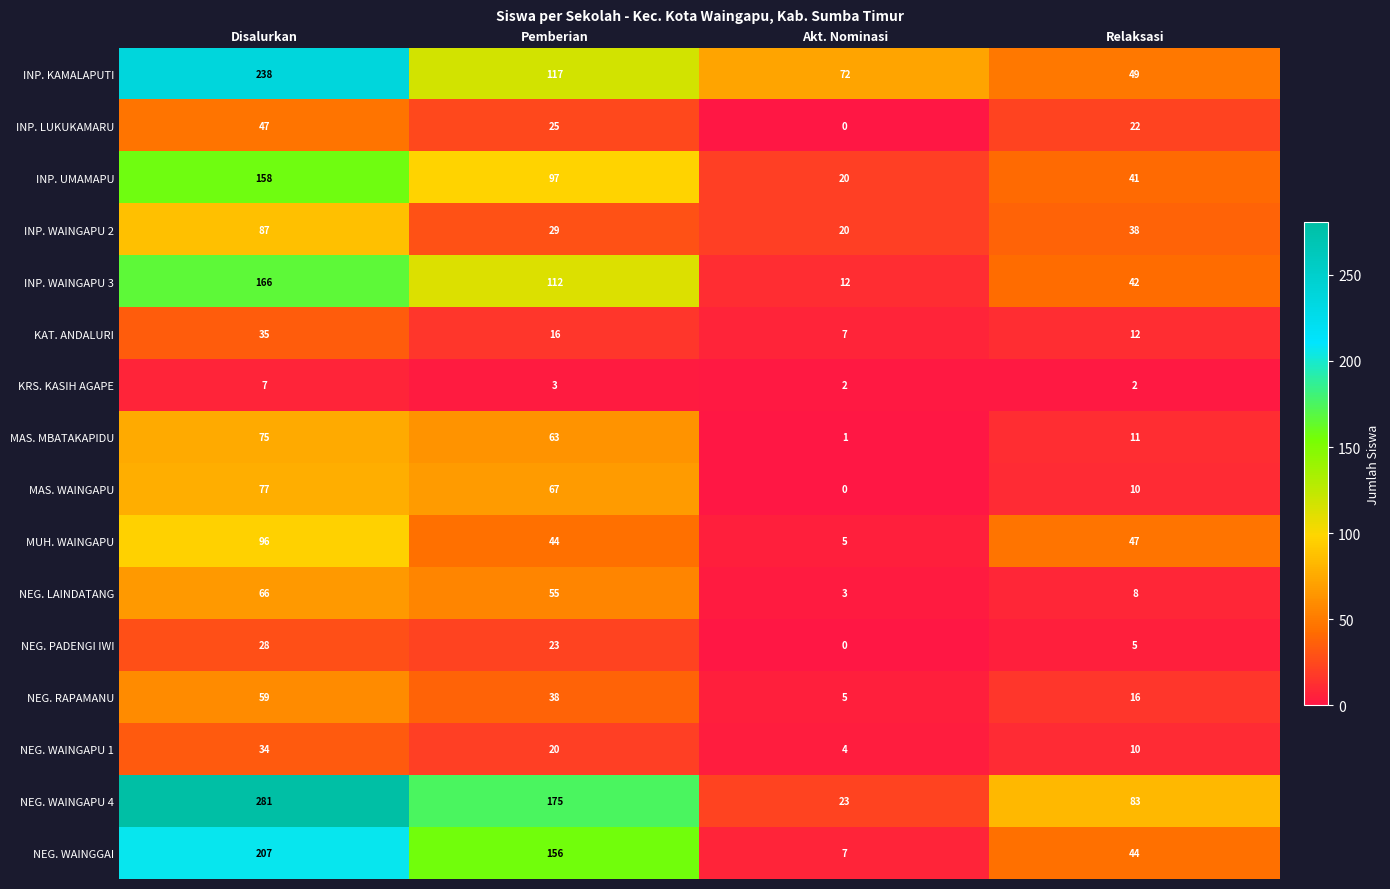

What is the total value across all series at Relaksasi?

440